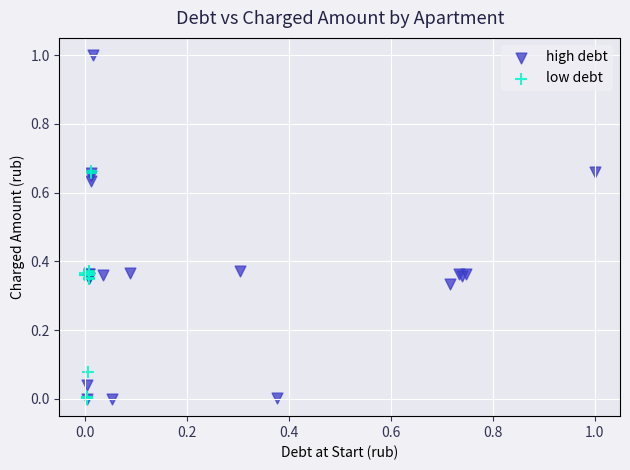

Which series has the widest spread of Y values?

high debt